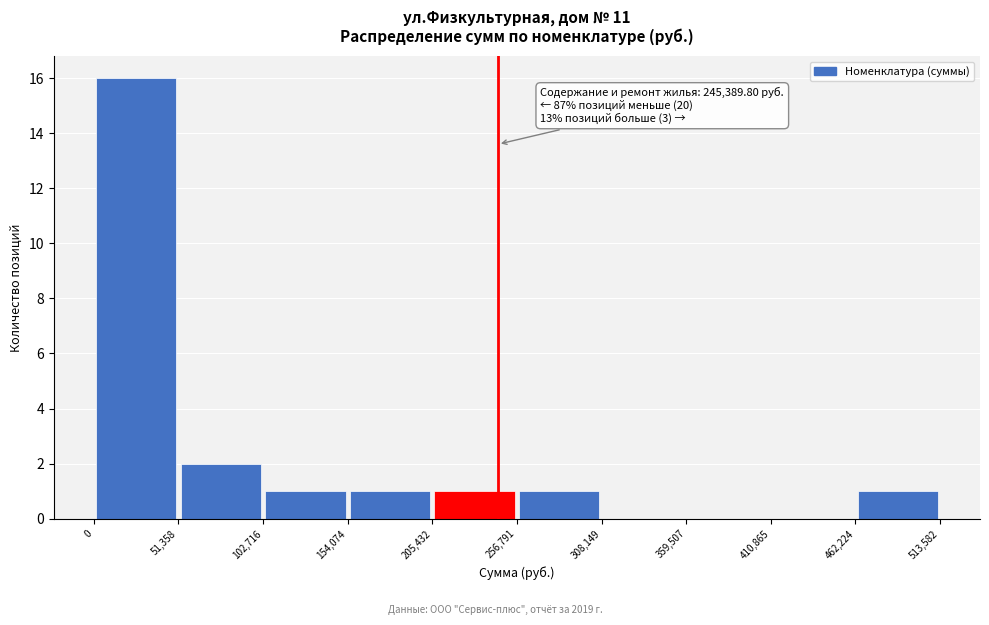

Which range on the x-axis has the tallest bar?

0 to 51,358